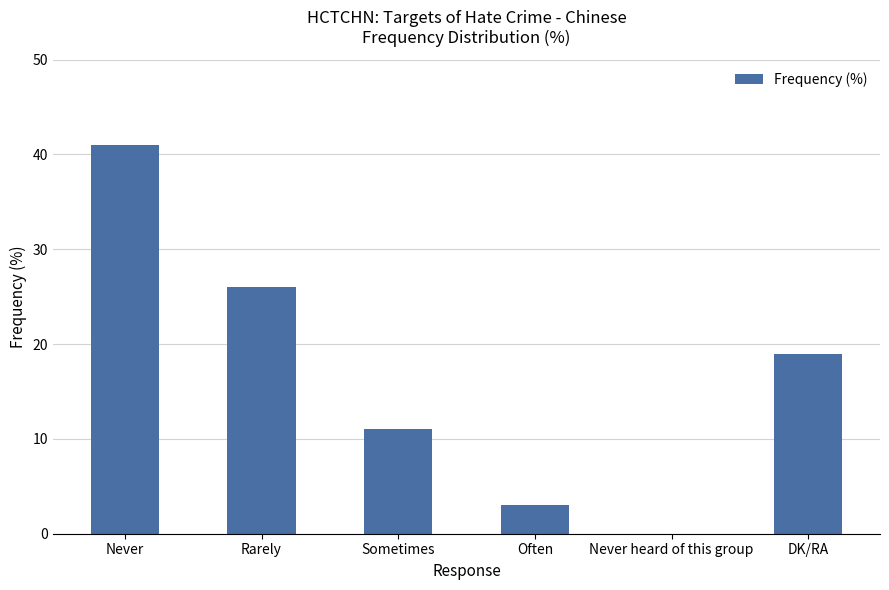

How many categories are shown in the chart?

6